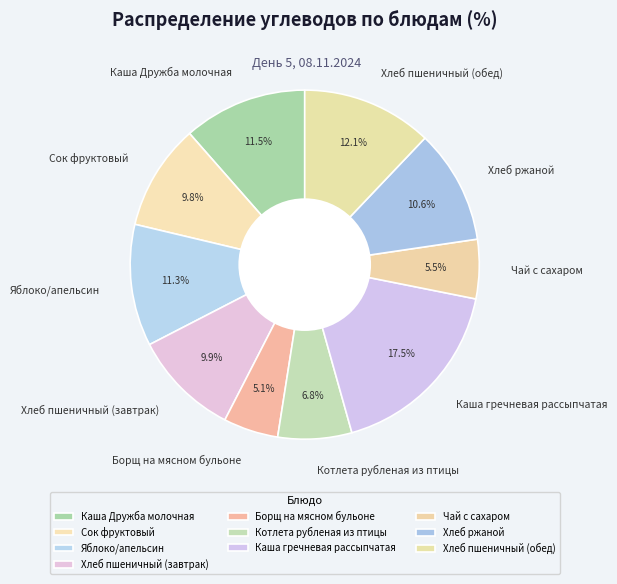

How many segments does this pie chart have?

10